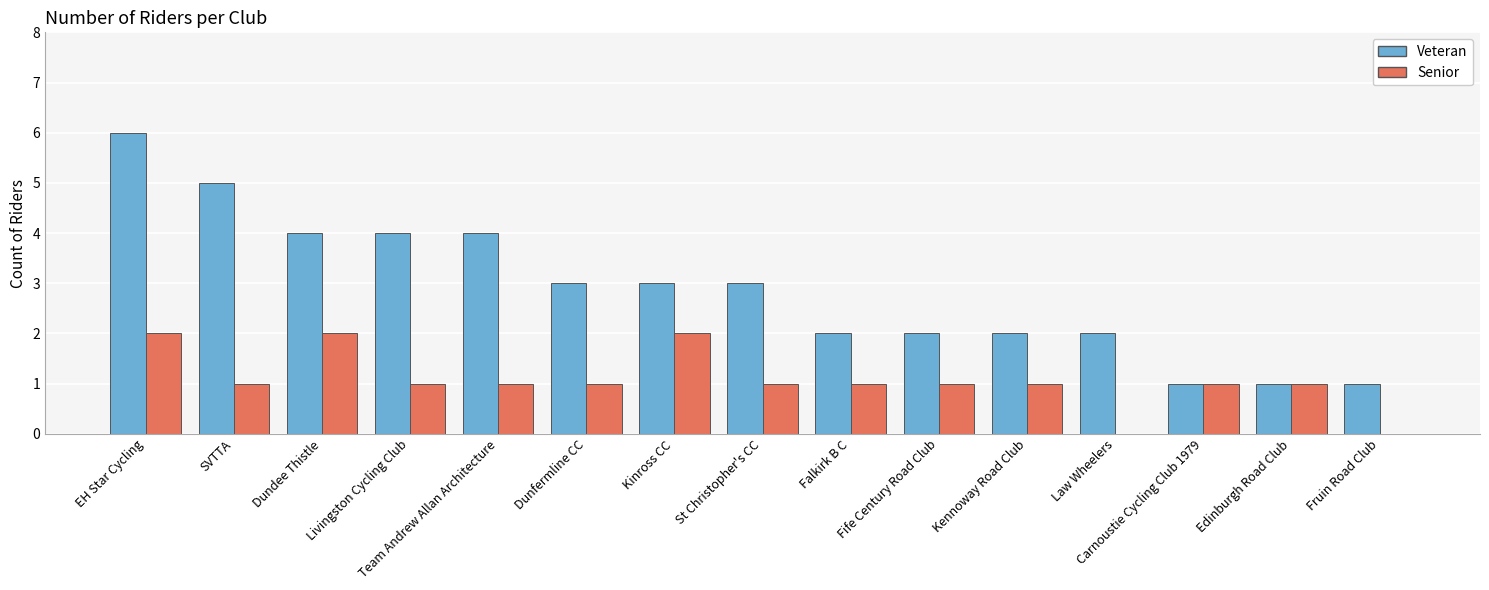

Does the chart contain stacked bars?

No